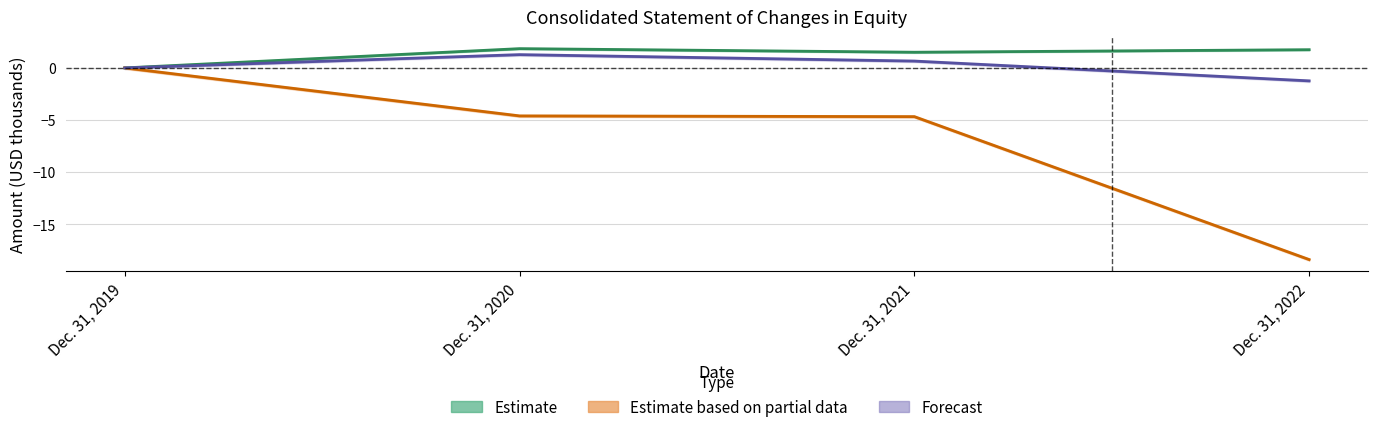

Does the chart display data point markers on the line(s)?

No